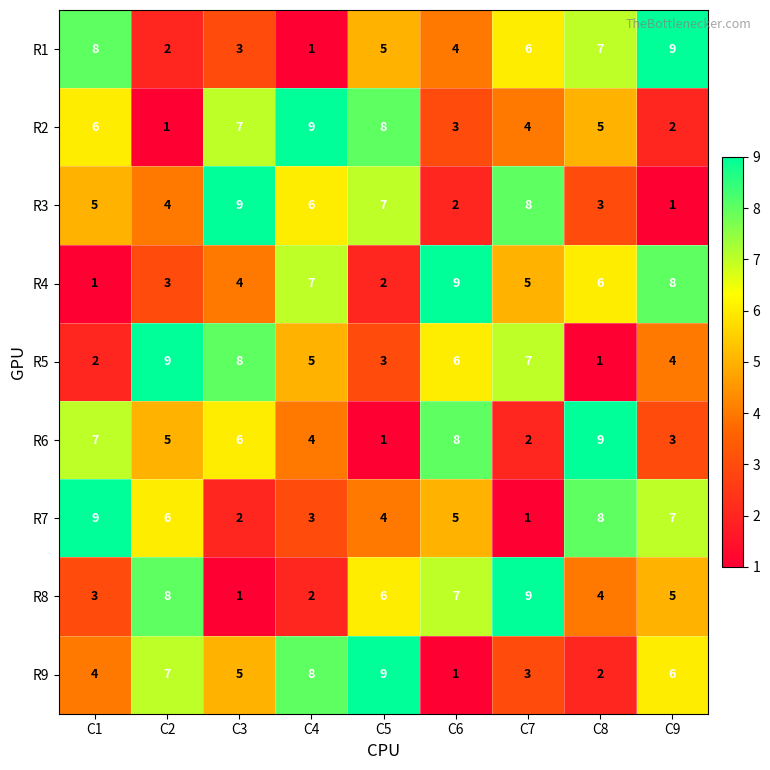

What is the difference between the maximum and minimum values in the R8 series?

8